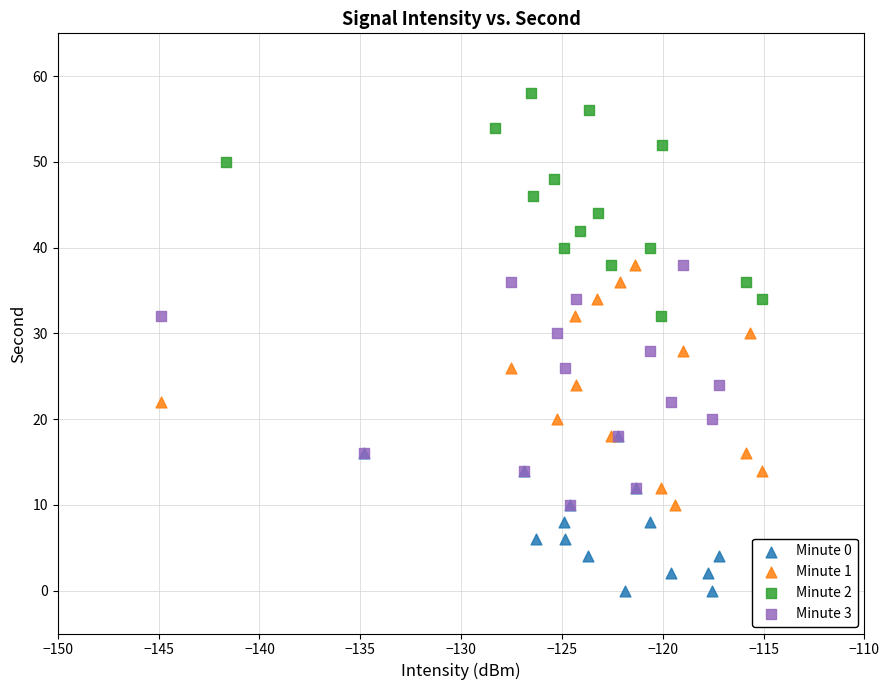

Which series contains the highest Y value?

Minute 2